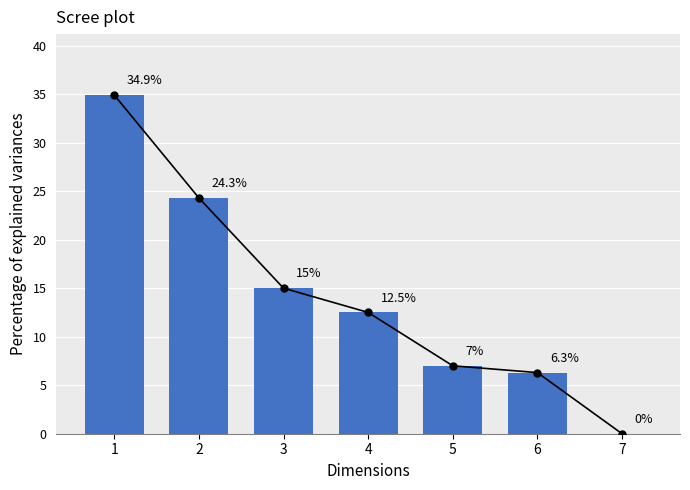

Between 5 and 7, which is larger?

5